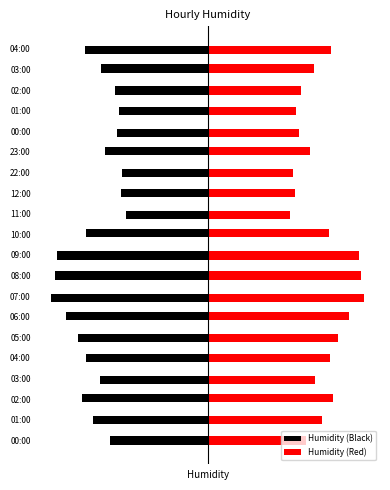

What are all the series names shown in the legend?

Humidity (Black), Humidity (Red)